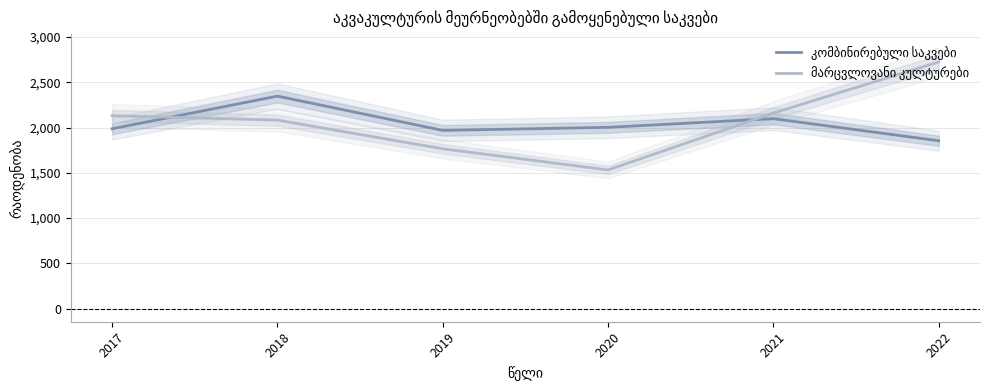

What is the difference between the კომბინირებული საკვები values at 2020 and 2019?

33.8